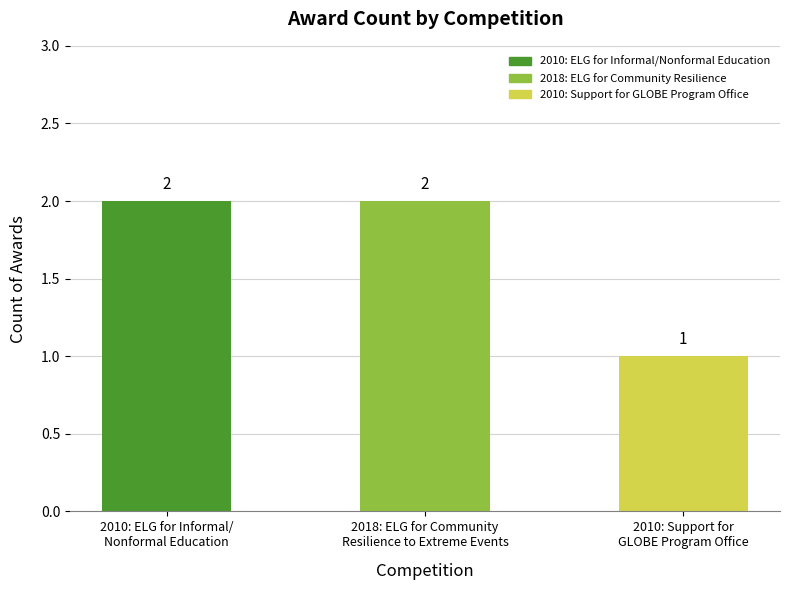

How many distinct data groups are displayed?

1